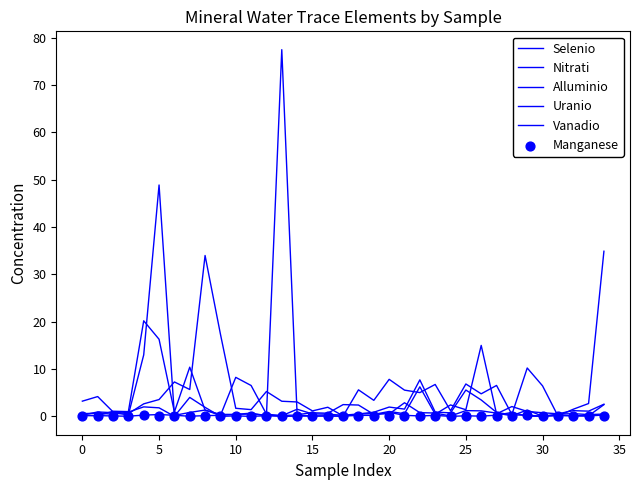

Which series reaches the maximum Y coordinate?

Alluminio